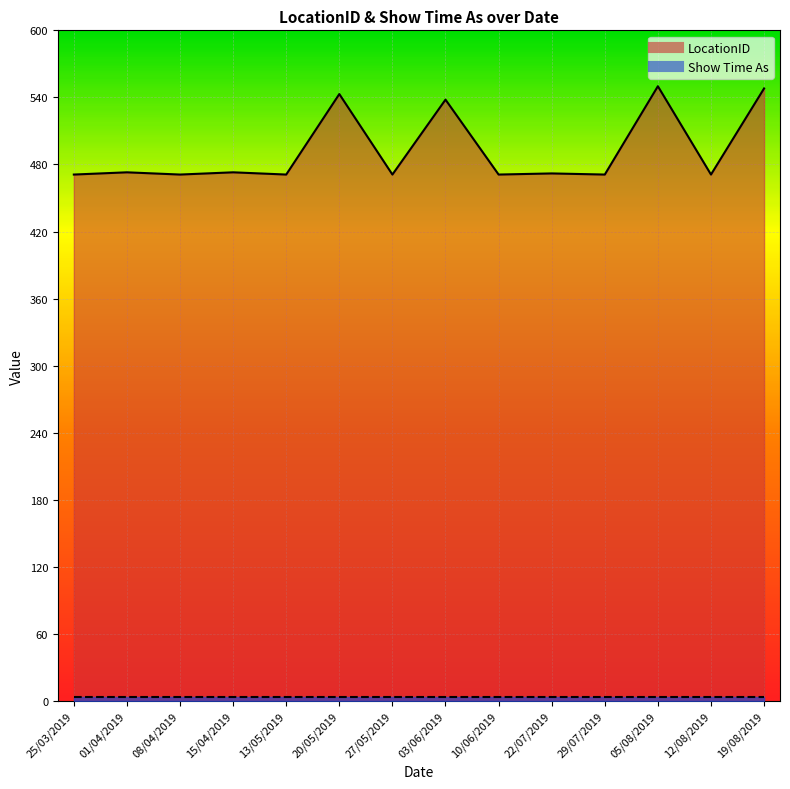

How many points are lower than both their immediate neighbors (excluding endpoints)?

6